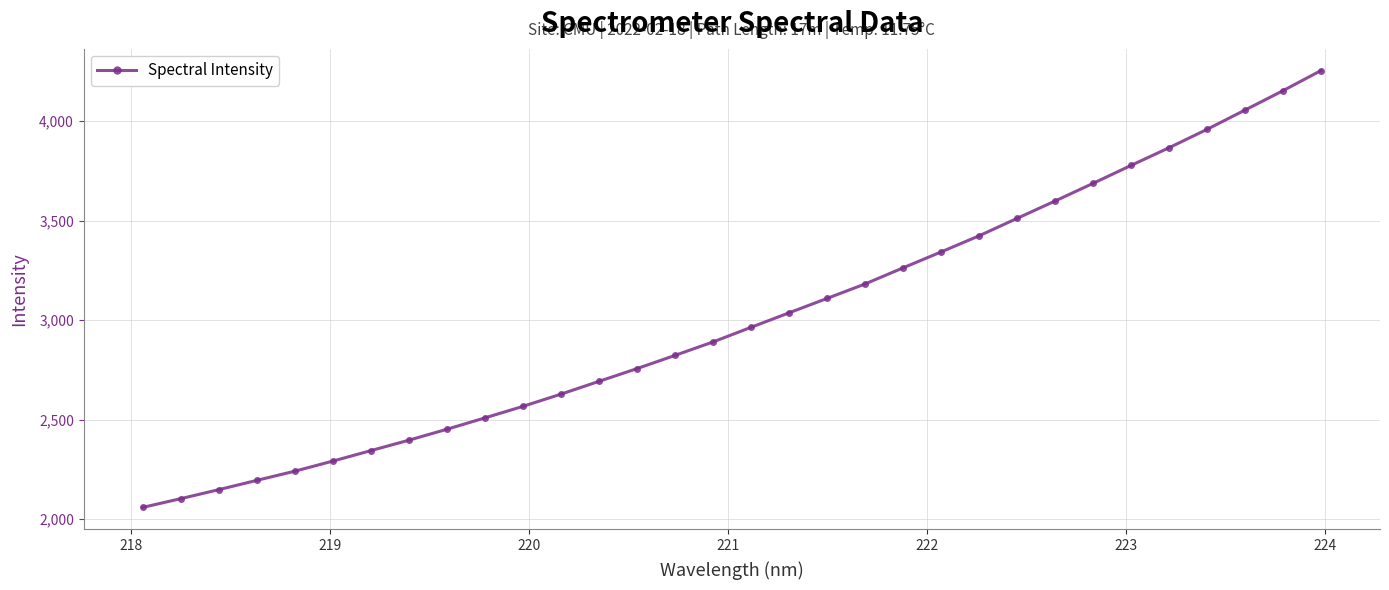

What is the maximum value shown in the chart?

4253.6